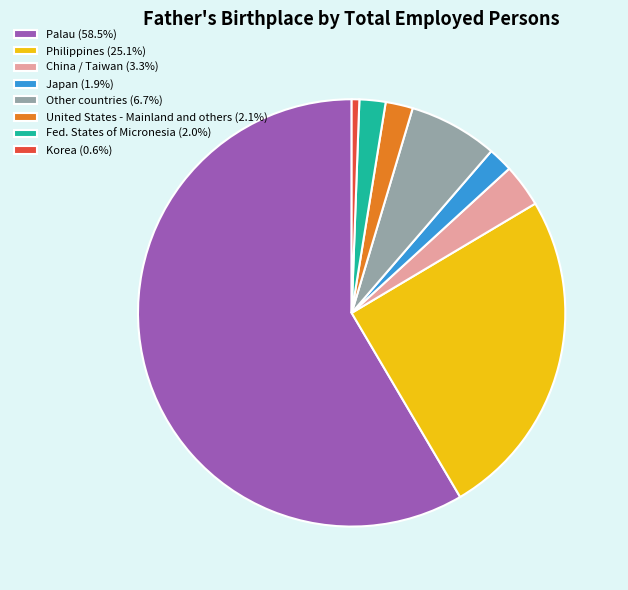

Combined, do Palau (58.5%) and Other countries (6.7%) account for over 50%?

Yes